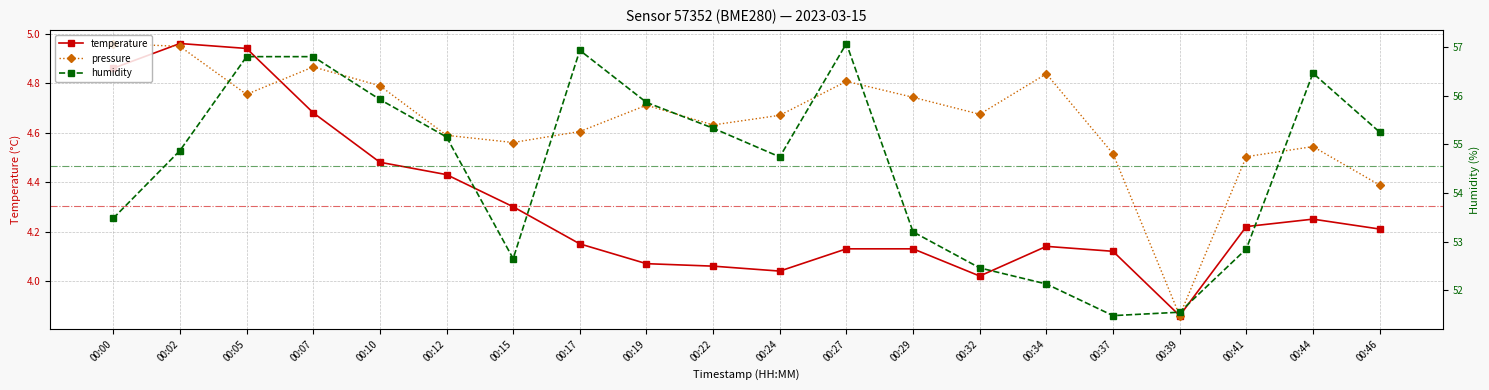

Is it true that temperature equals 1.5 at 00:07?

False